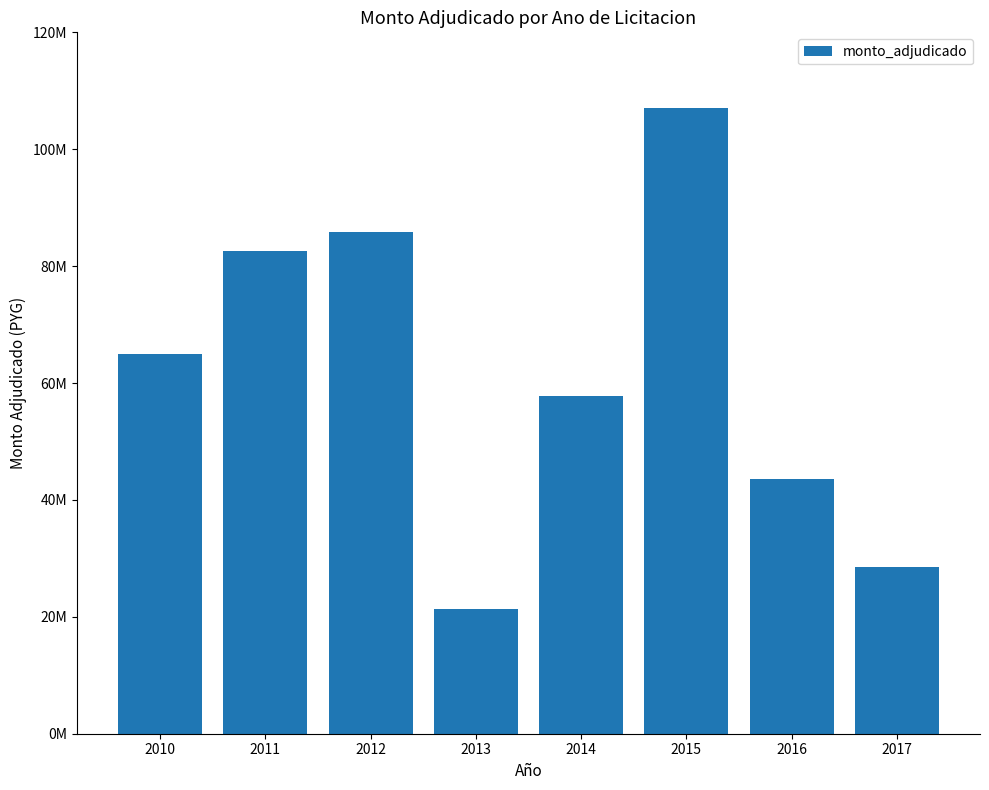

Are the bars horizontal?

No